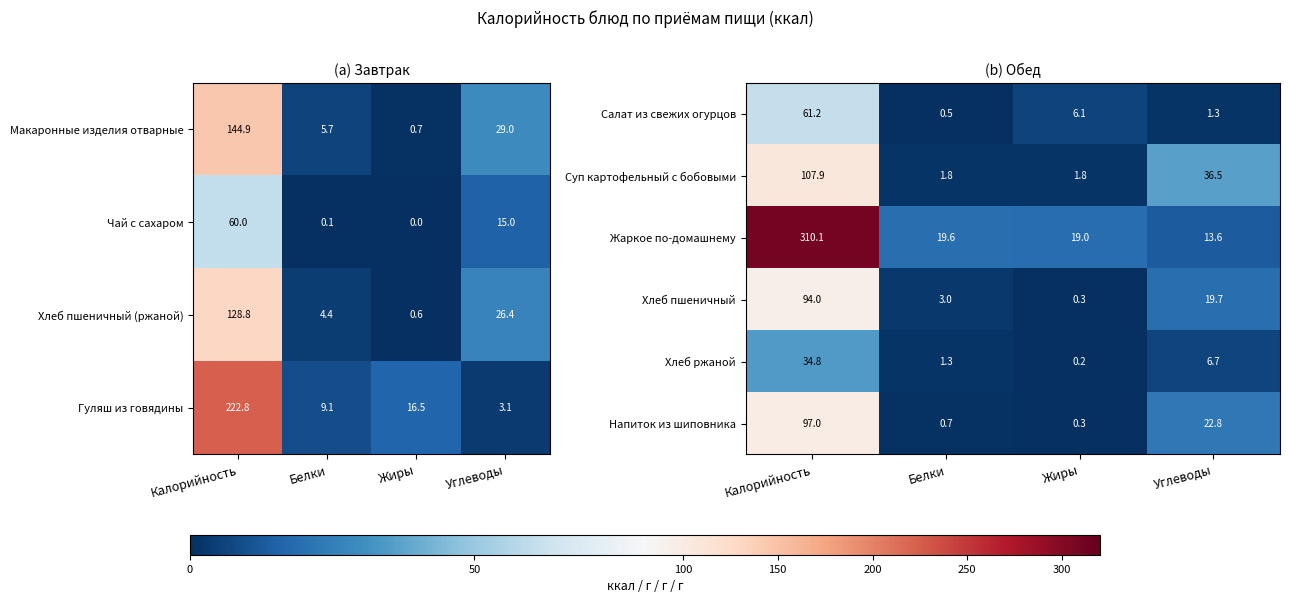

Which label corresponds to the smallest value in the chart?

Жиры